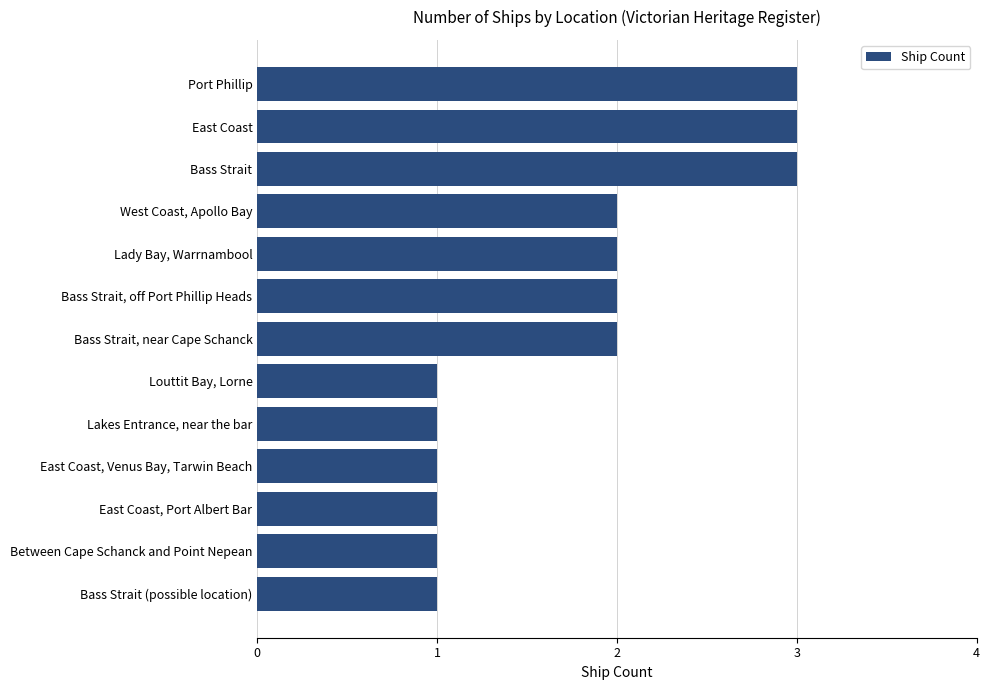

What is the difference between the second highest and second lowest values?

2